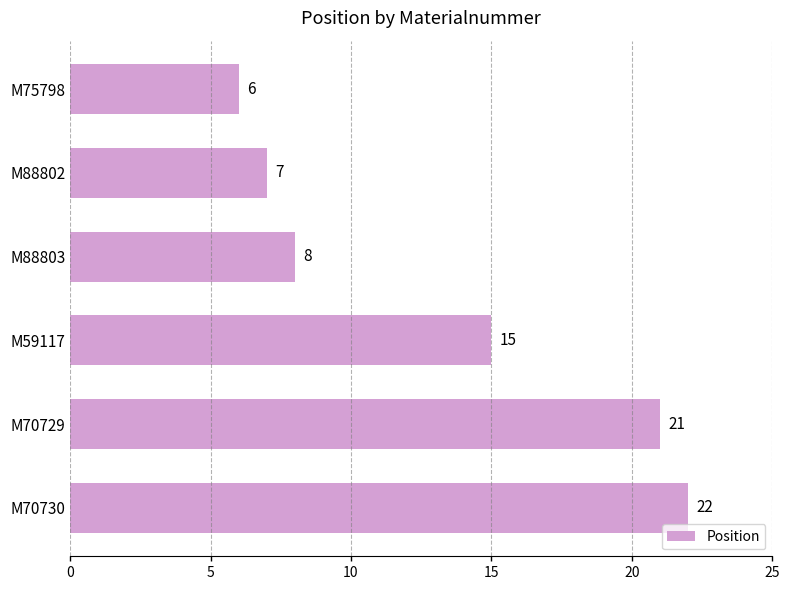

How many distinct data groups are displayed?

1